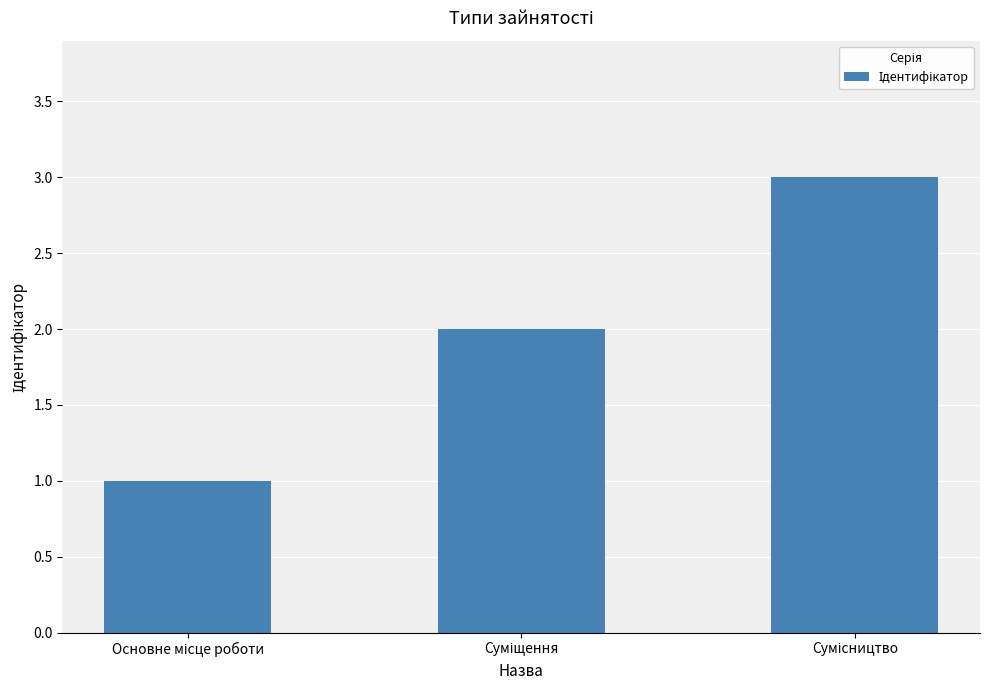

What is the sum of all values?

6